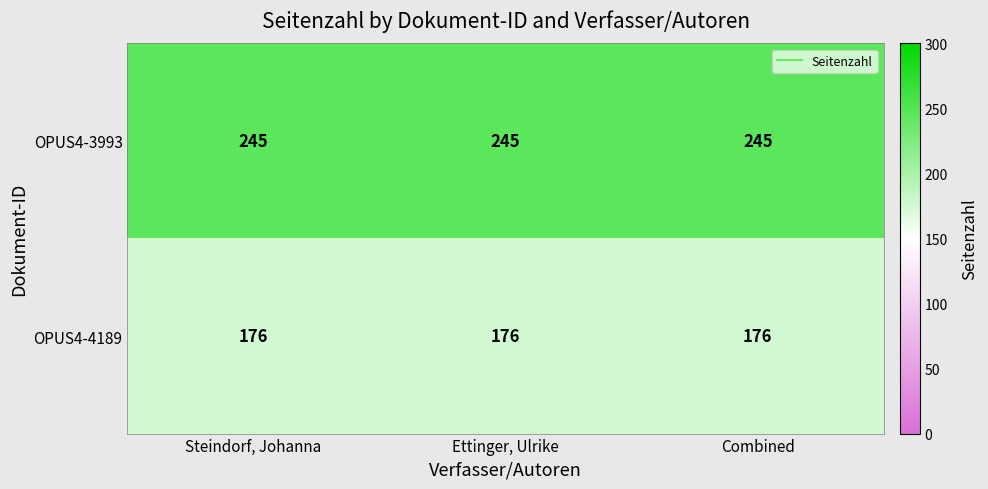

What is the total value across all series at Combined?

421